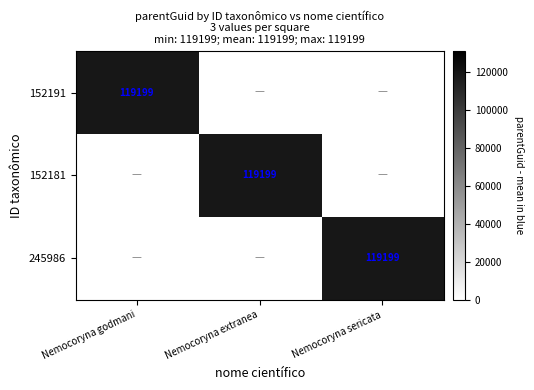

The 152191 series shows 24488 at Nemocoryna godmani. True or false?

False